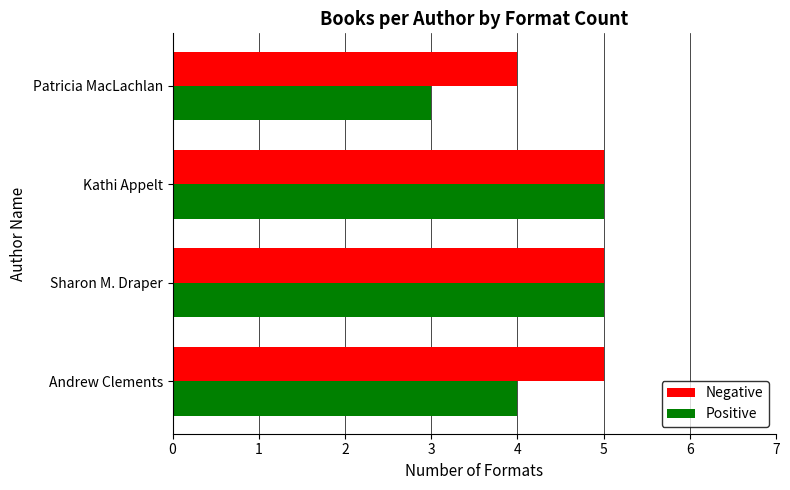

Rank the series by their average value, from highest to lowest.

Negative, Positive